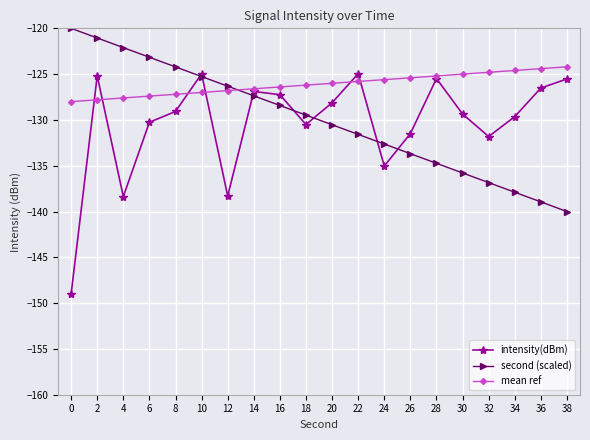

True or false: mean ref and intensity(dBm) intersect in this chart.

True